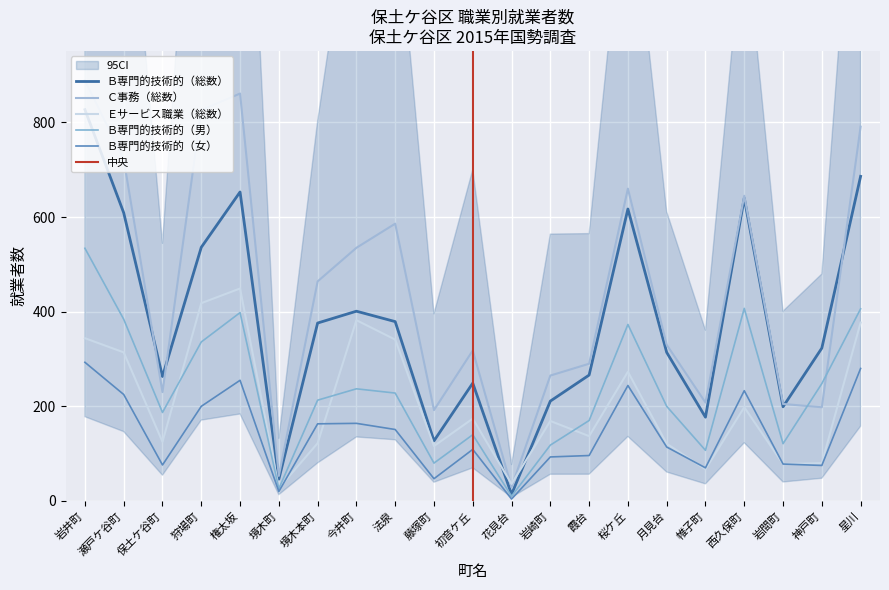

What is the maximum value shown in the chart?

889